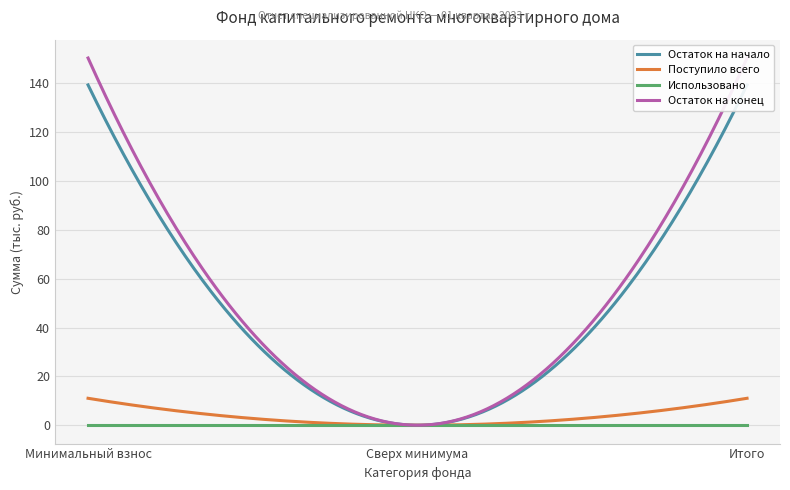

The value of Использовано at Итого is 0.0. True or false?

True